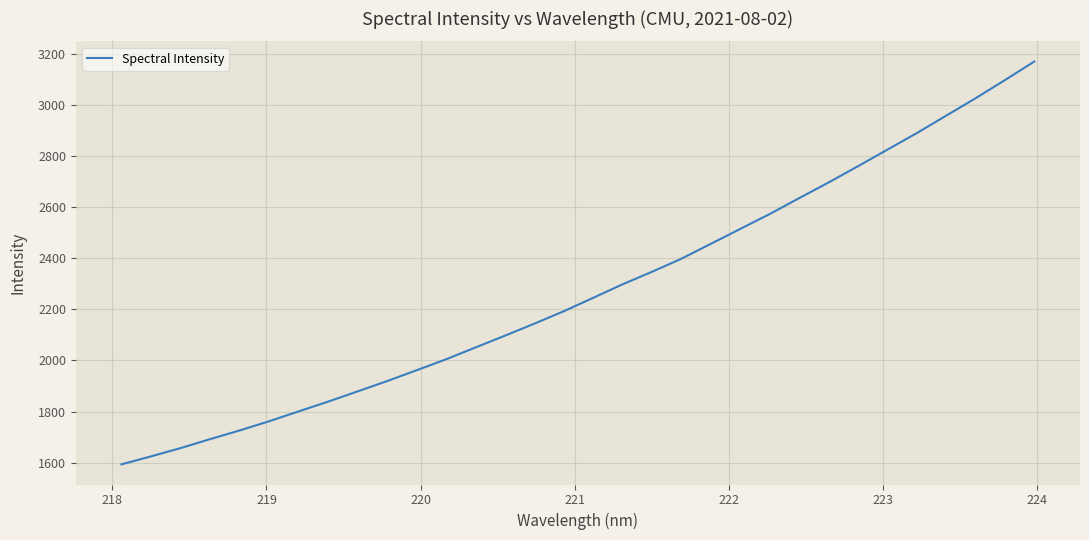

What is the greatest value displayed?

3170.1